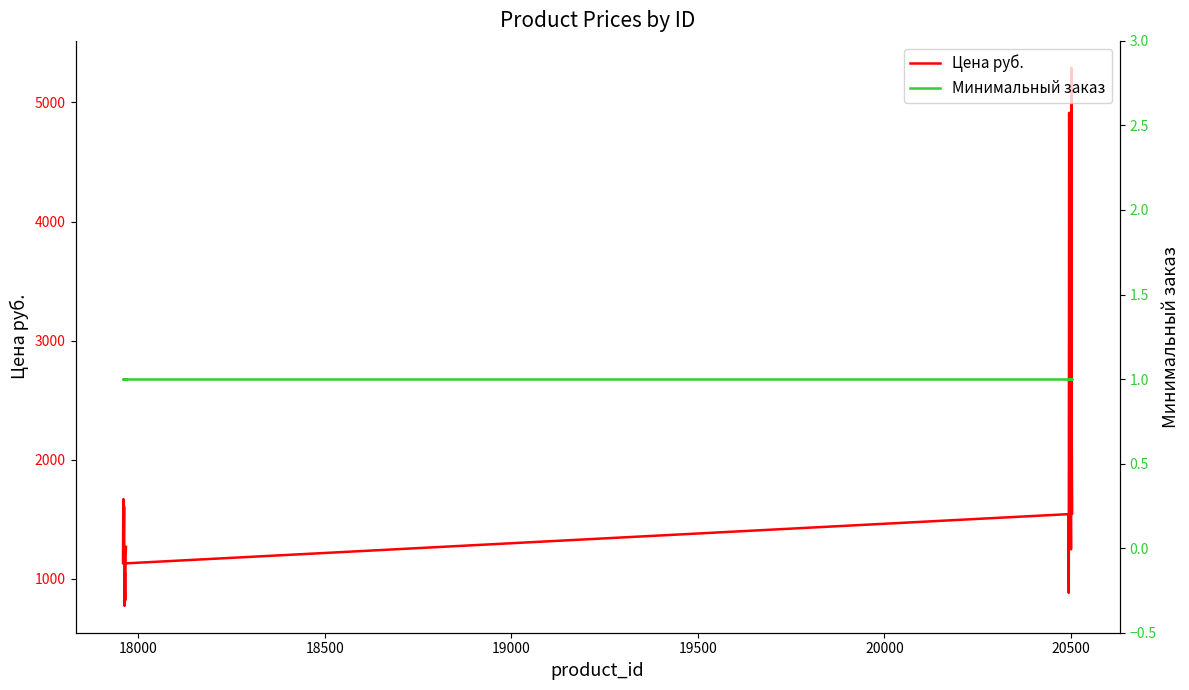

Is it true that Минимальный заказ equals 0.4 at 12?

False